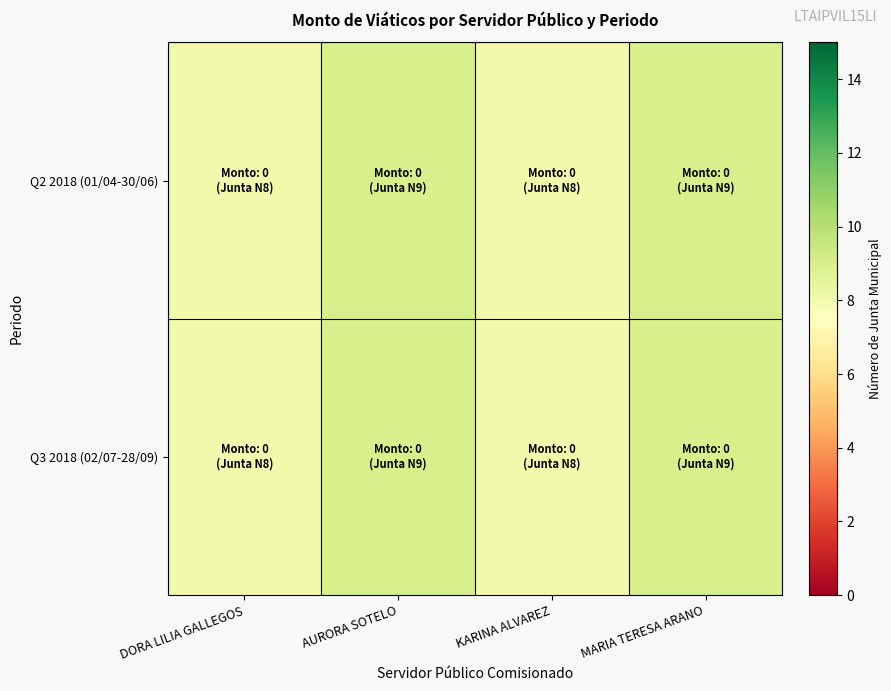

Which series has the widest spread of values?

row_0